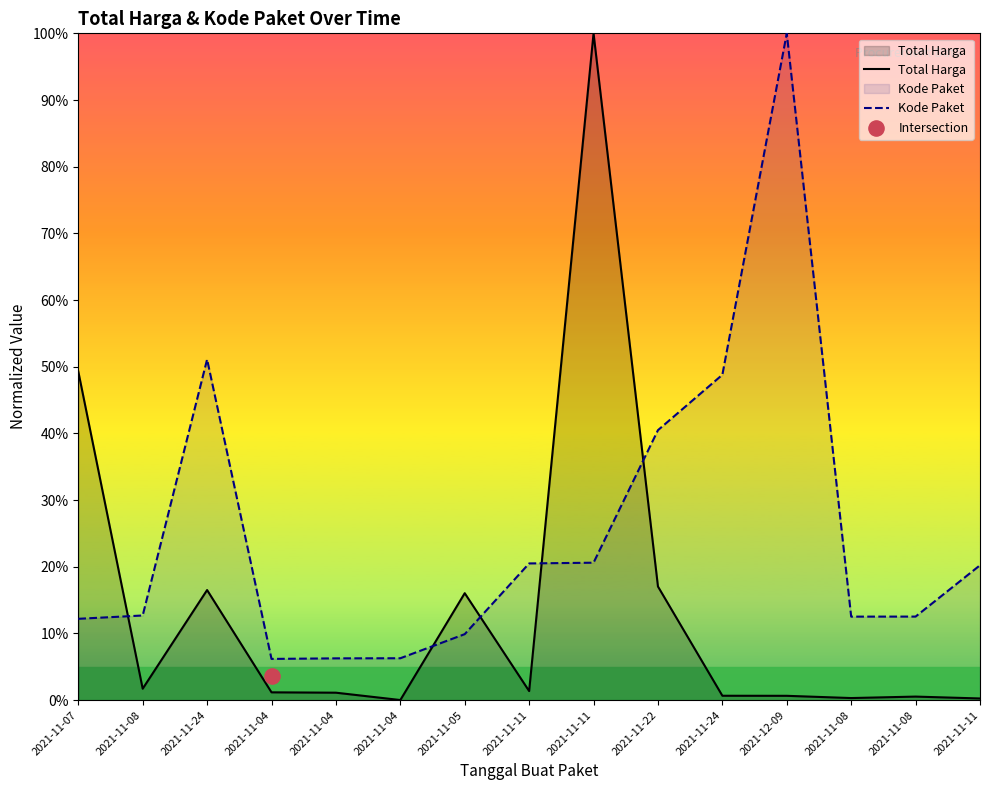

Is the value of Total Harga at 2021-11-08 greater than the value of Kode Paket at 2021-11-22?

No